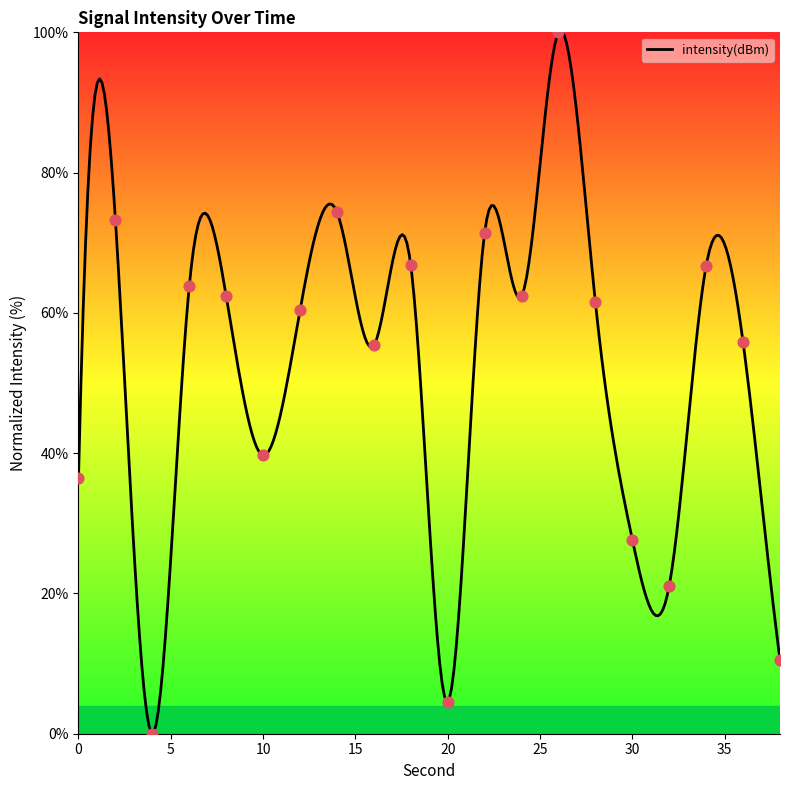

What is the change in value from 2 to 22?

-1.8